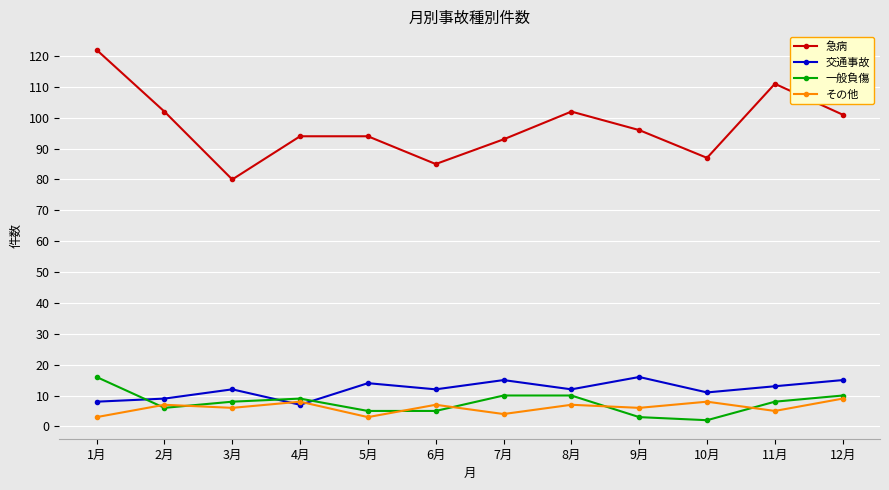

How many interior local valleys does the 急病 series have?

3